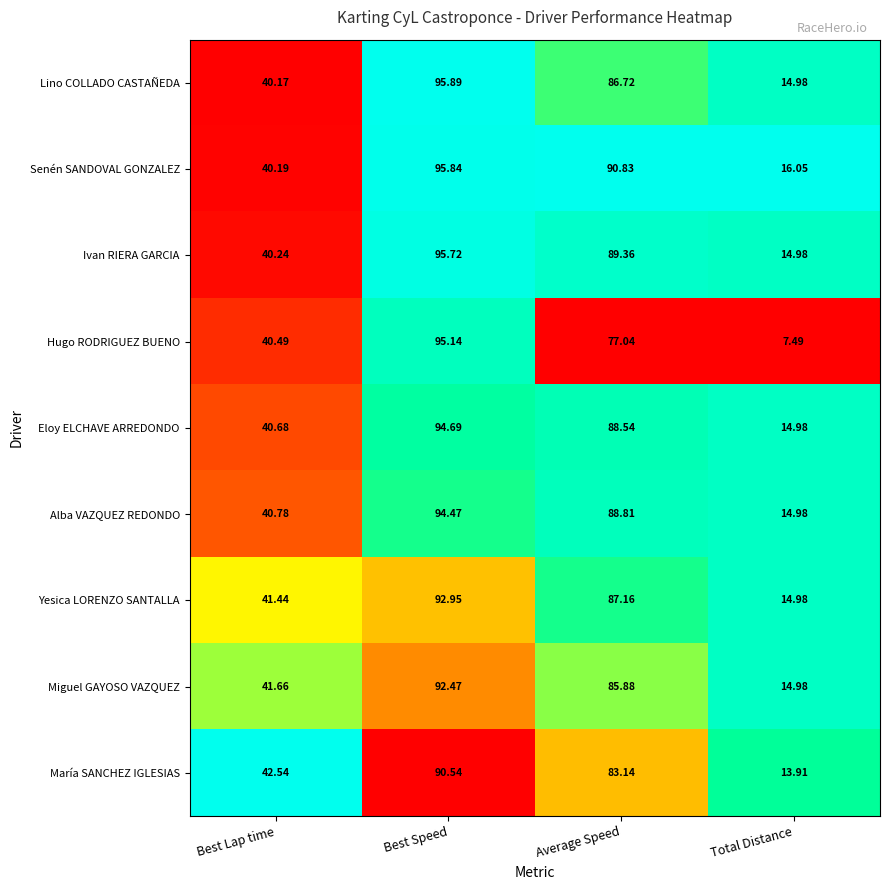

At Best Speed, list the series in order from smallest to largest.

María SANCHEZ IGLESIAS, Miguel GAYOSO VAZQUEZ, Yesica LORENZO SANTALLA, Alba VAZQUEZ REDONDO, Eloy ELCHAVE ARREDONDO, Hugo RODRIGUEZ BUENO, Ivan RIERA GARCIA, Senén SANDOVAL GONZALEZ, Lino COLLADO CASTAÑEDA